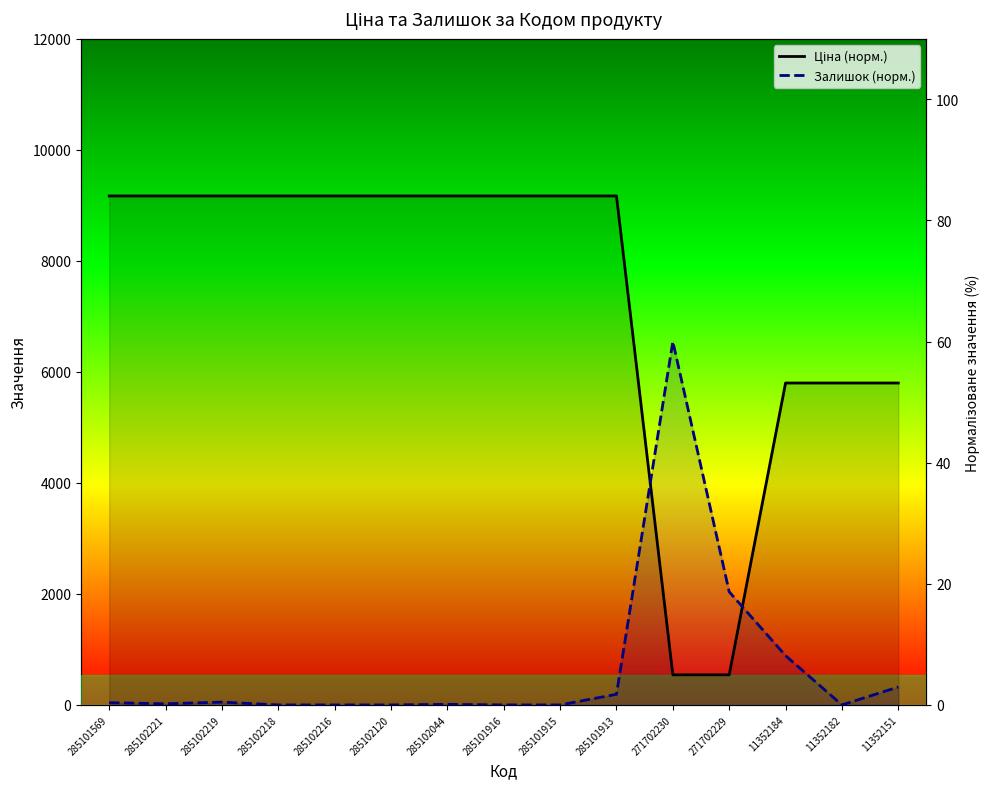

How many values in the Ціна series are below 84?

5